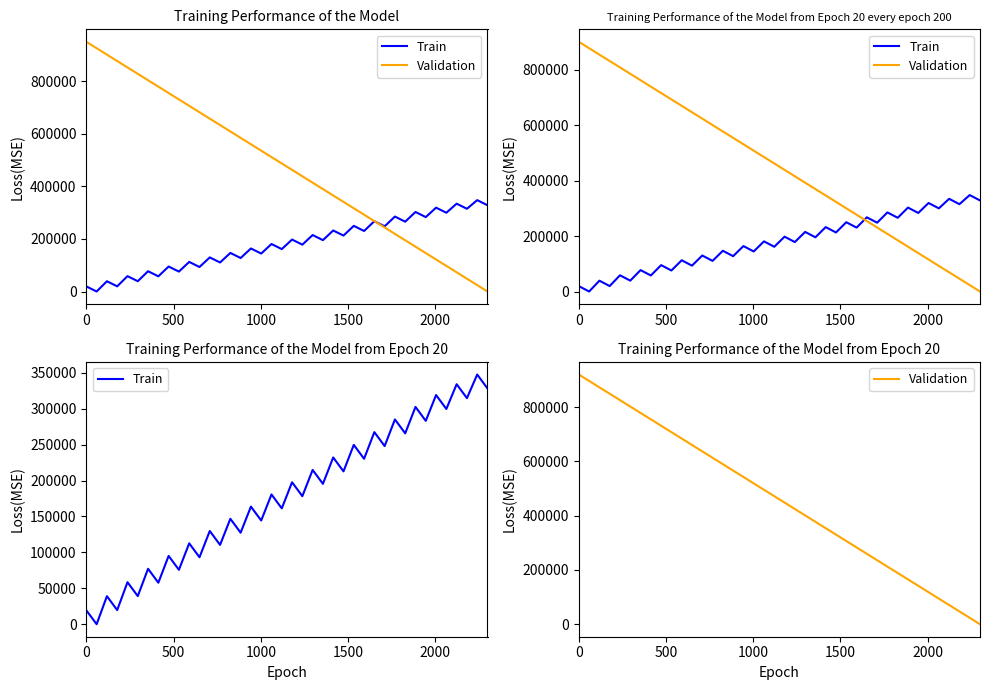

Which series ends up on top after the final intersection of Validation and Train?

Train